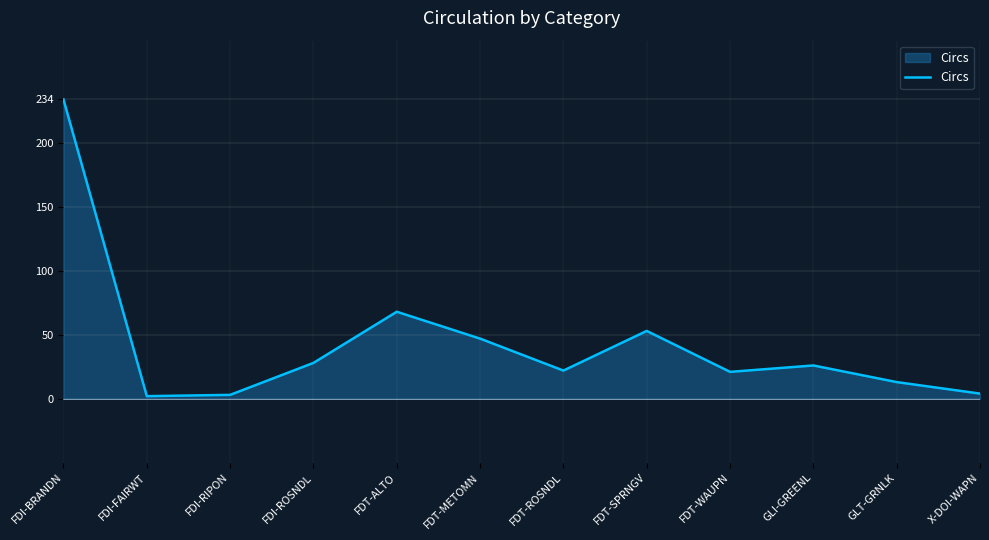

What is the maximum value shown in the chart?

234